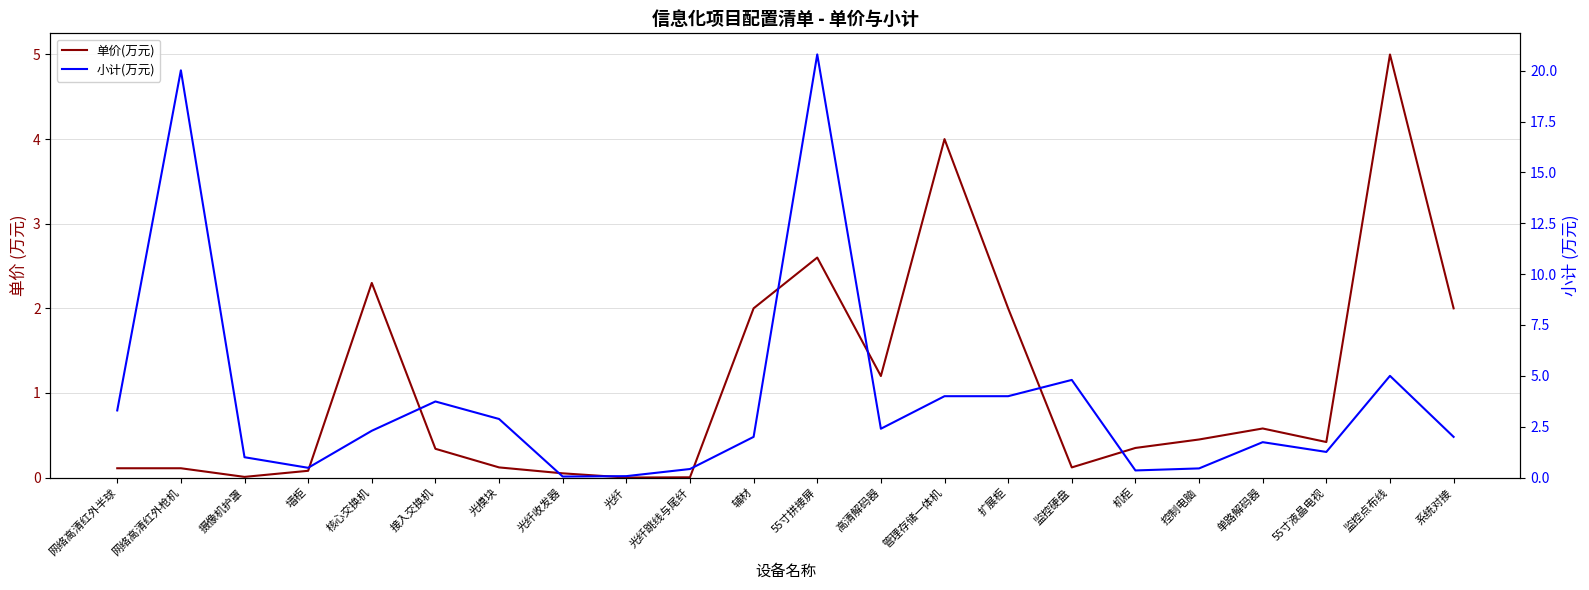

The 单价(万元) series shows 0.3 at 接入交换机. True or false?

True